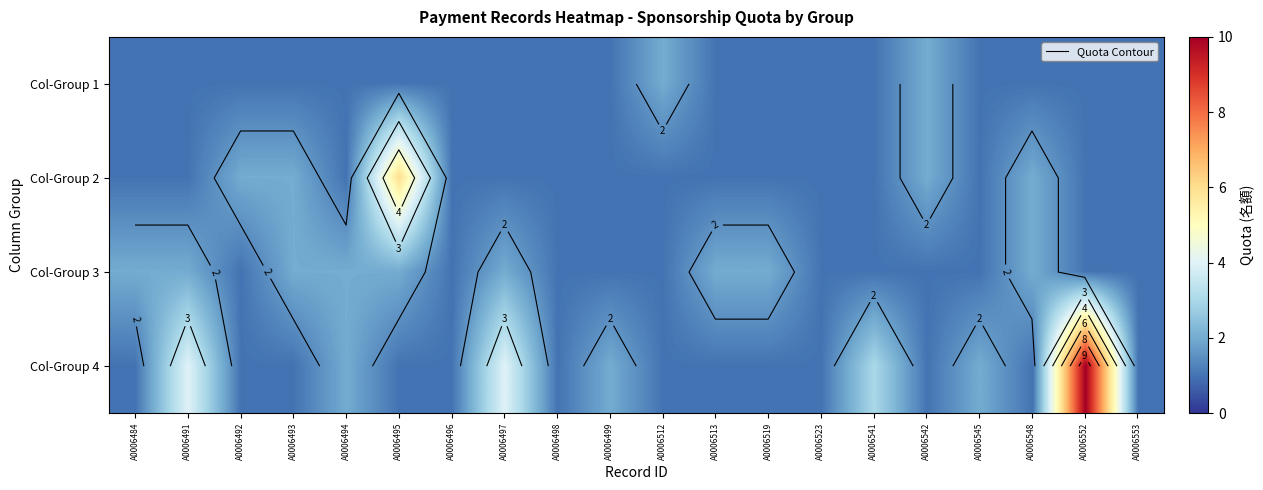

What is the difference between the maximum and second lowest values in the Col-Group 1 series?

1